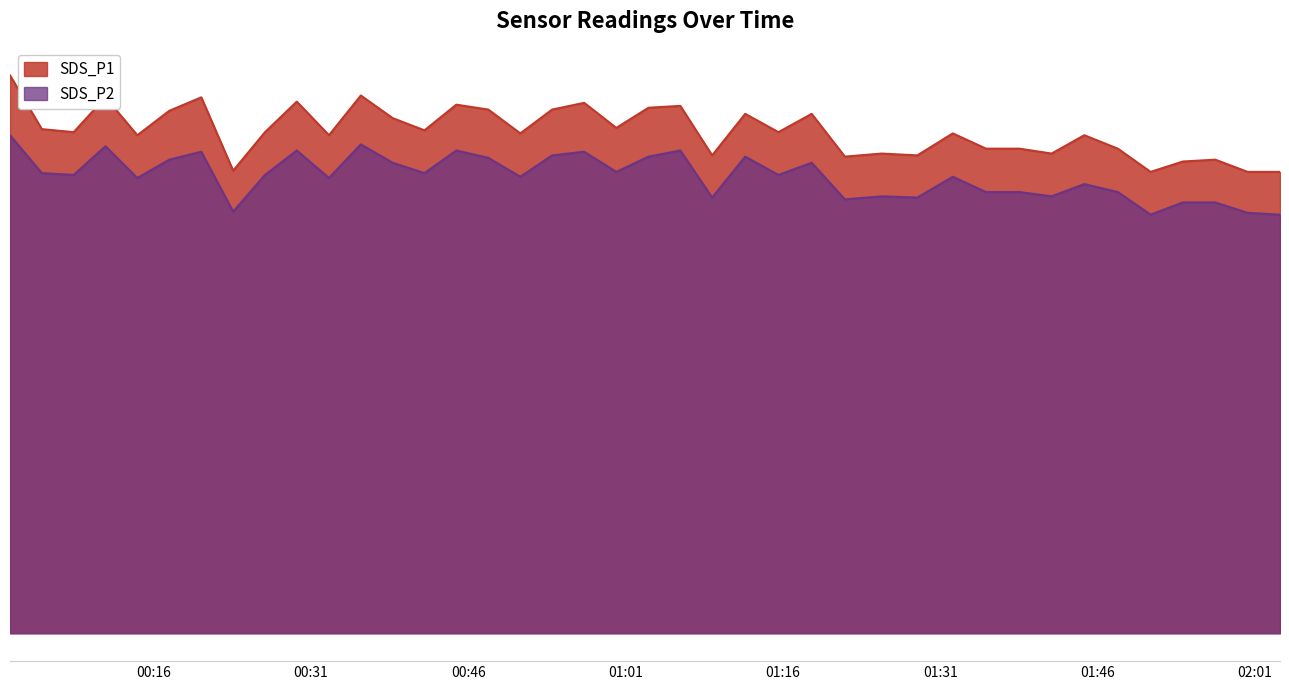

At 2023/05/08 00:14:28, list the series in order from largest to smallest.

SDS_P1, SDS_P2